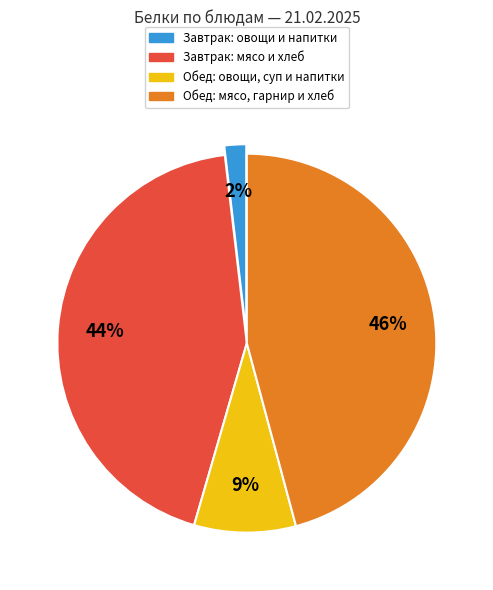

The Обед: овощи, суп и напитки slice represents 1% of the pie. True or false?

False